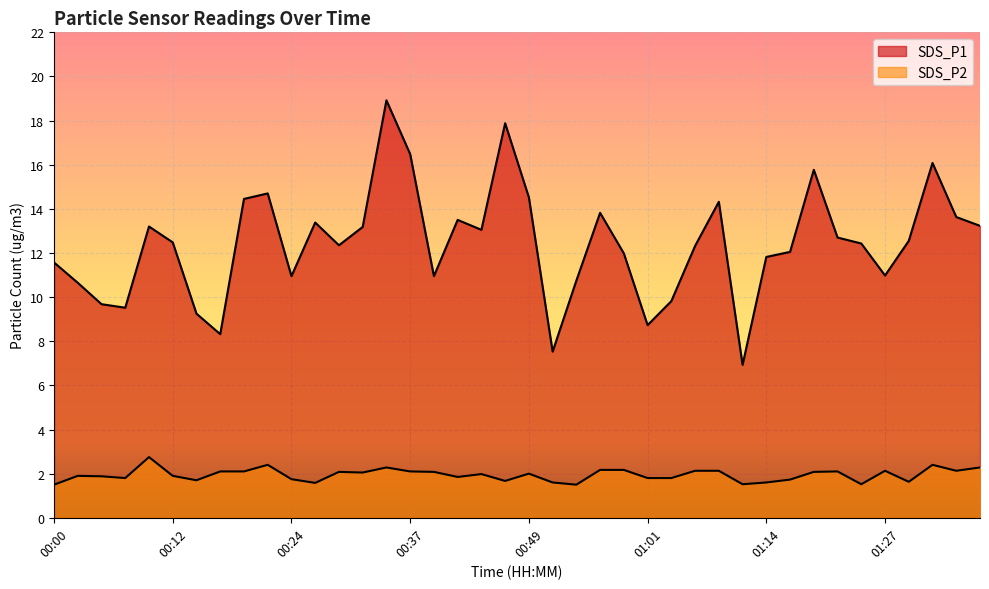

True or false: SDS_P1 and SDS_P2 cross at least once.

False